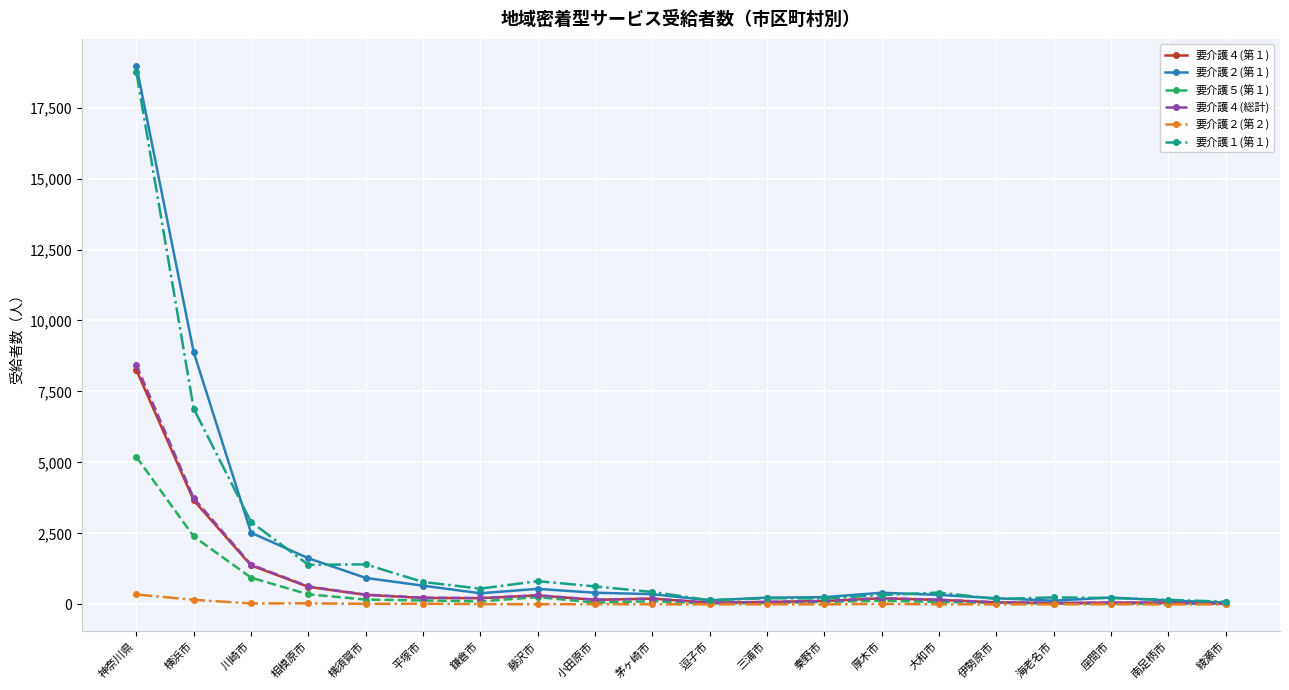

What is the greatest value displayed?

18970